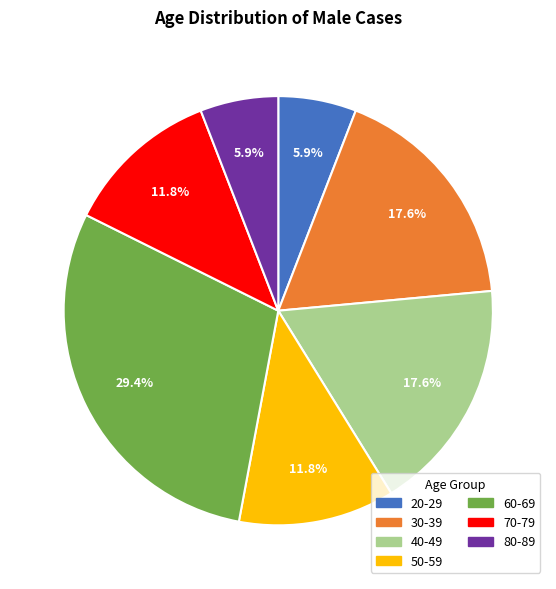

Between 40-49 and 50-59, which is larger?

40-49